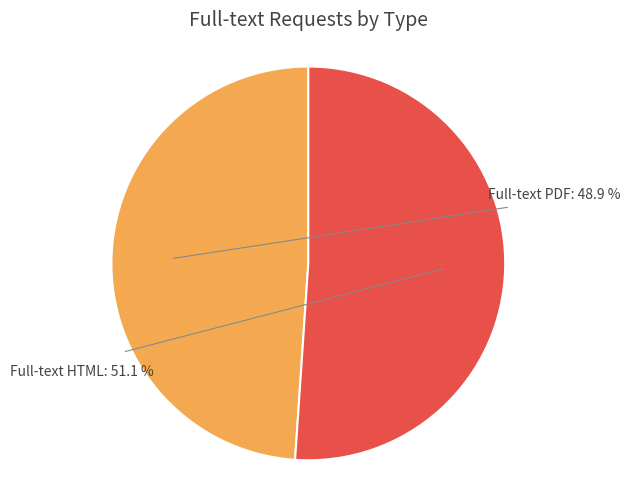

To the nearest percent, what is the combined percentage of Full-text HTML and Full-text PDF?

100%